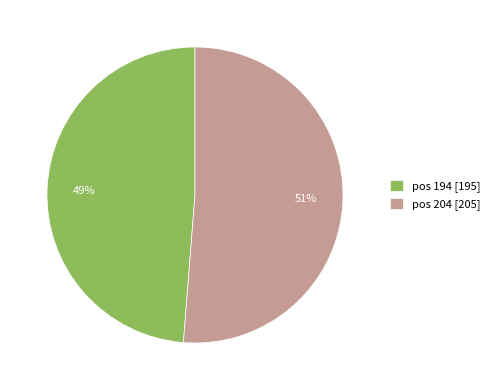

What percentage is the pos 204 [205] slice, to the nearest percent?

51%